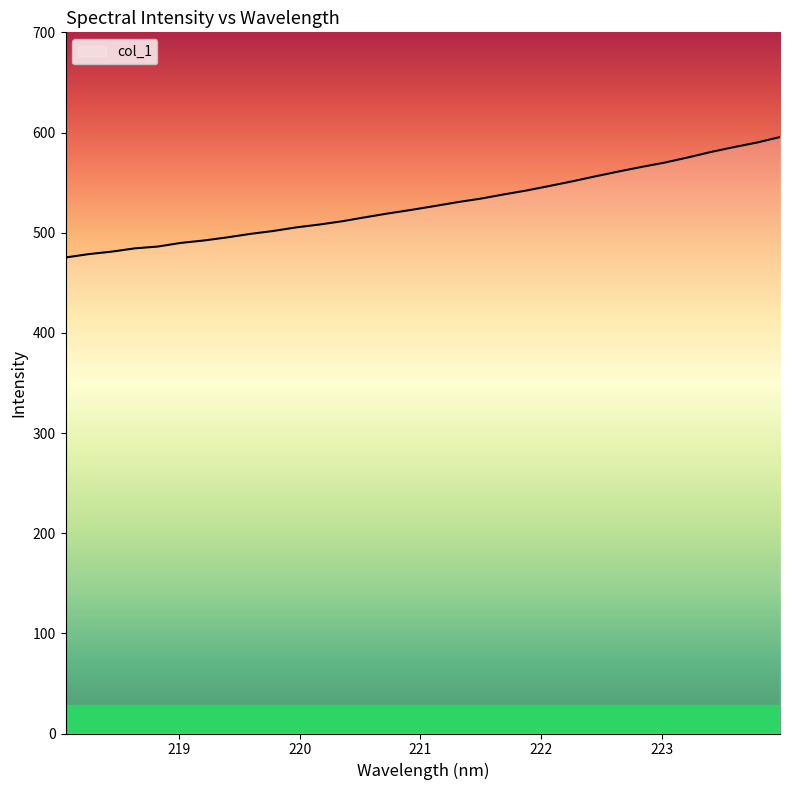

What is the minimum value shown in the chart?

475.2